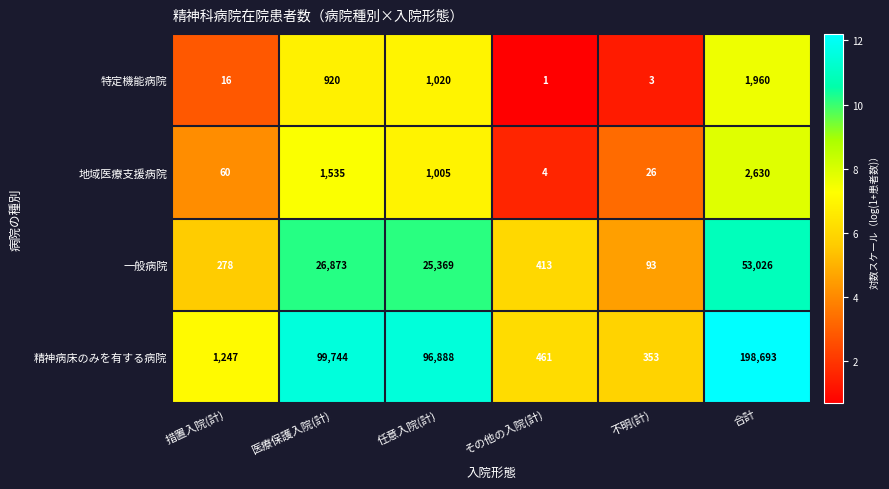

What is the approximate value of 地域医療支援病院 at 医療保護入院(計), to the nearest 50?

1550